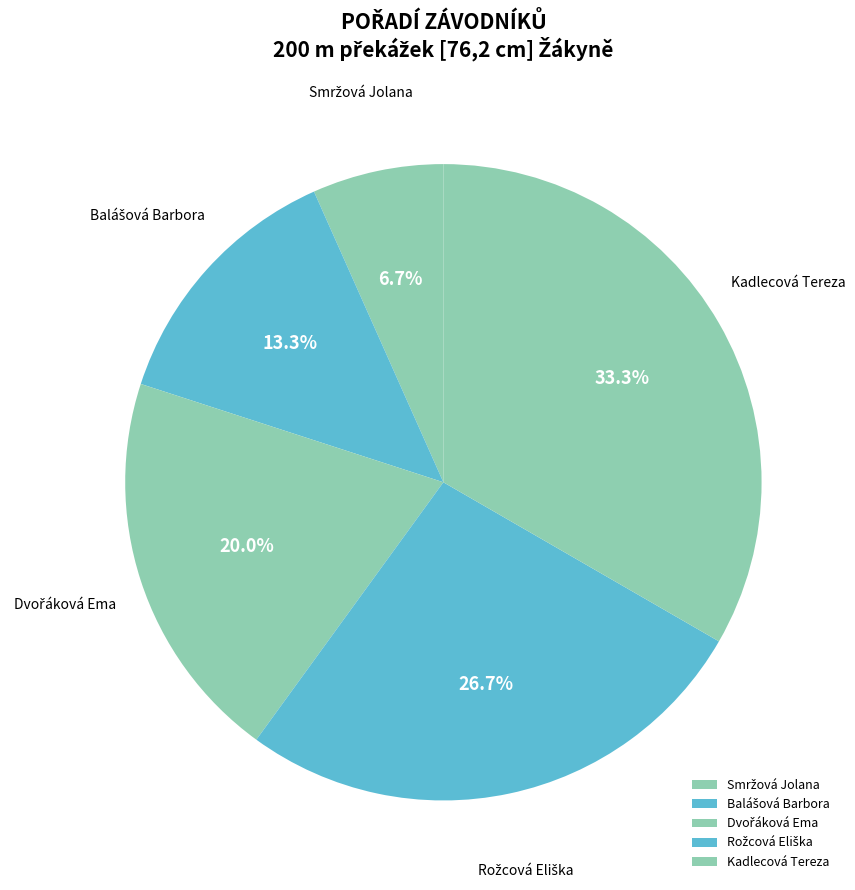

Which slice is the largest?

Kadlecová Tereza